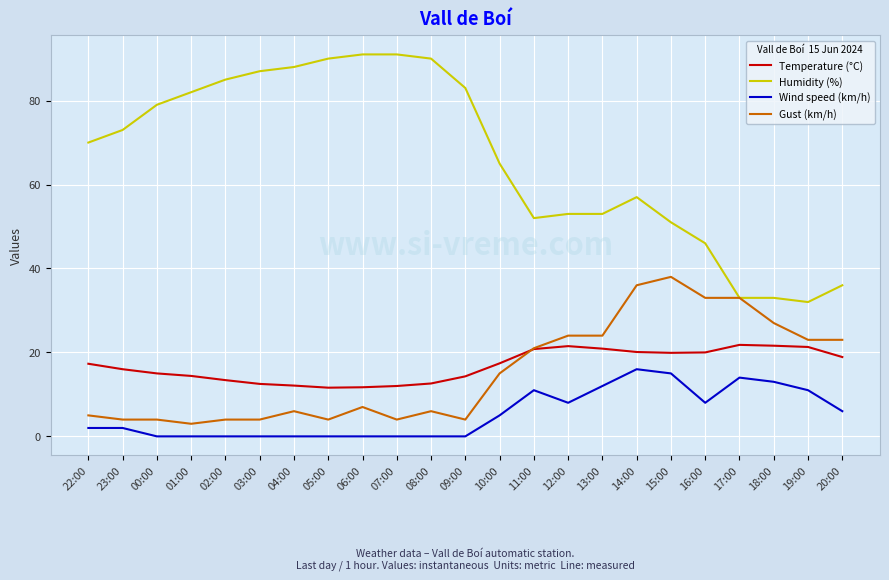

List the series in order of their peak value, lowest first.

Wind speed (km/h), Temperature (°C), Gust (km/h), Humidity (%)